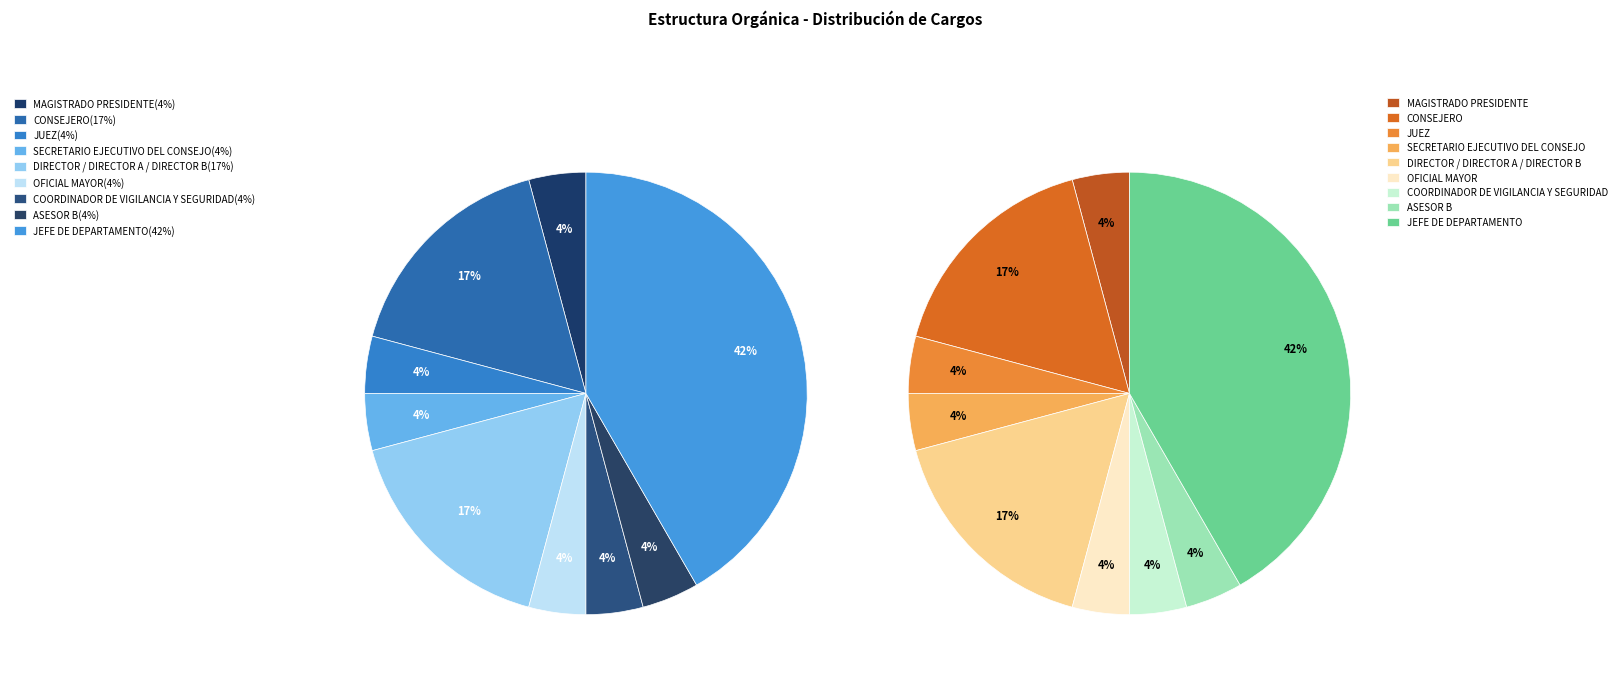

To the nearest percent, what is the average slice percentage?

11%